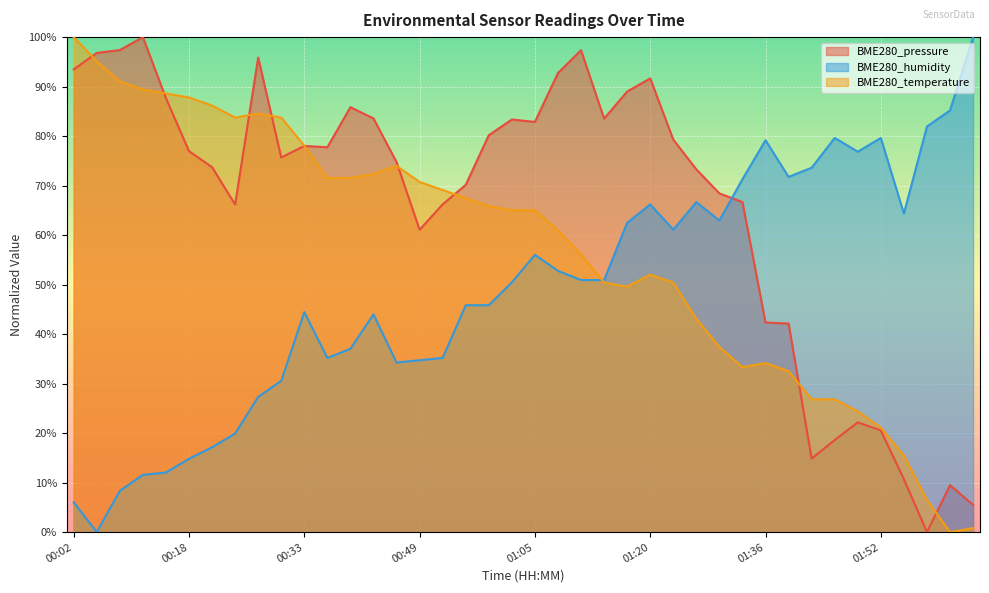

Does the chart display data point markers on the line(s)?

No